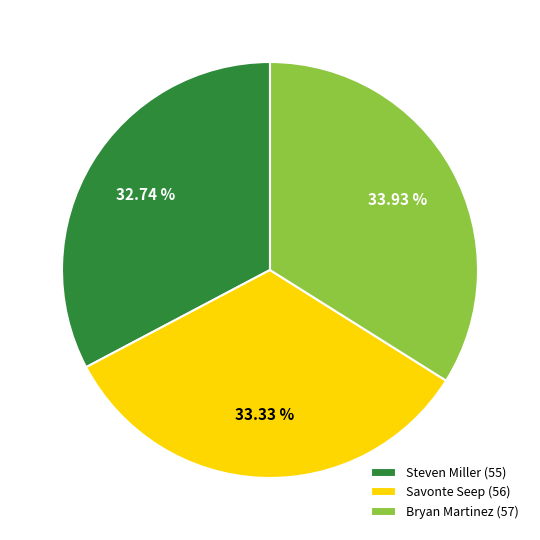

What percentage is NOT represented by Savonte Seep?

66.7%